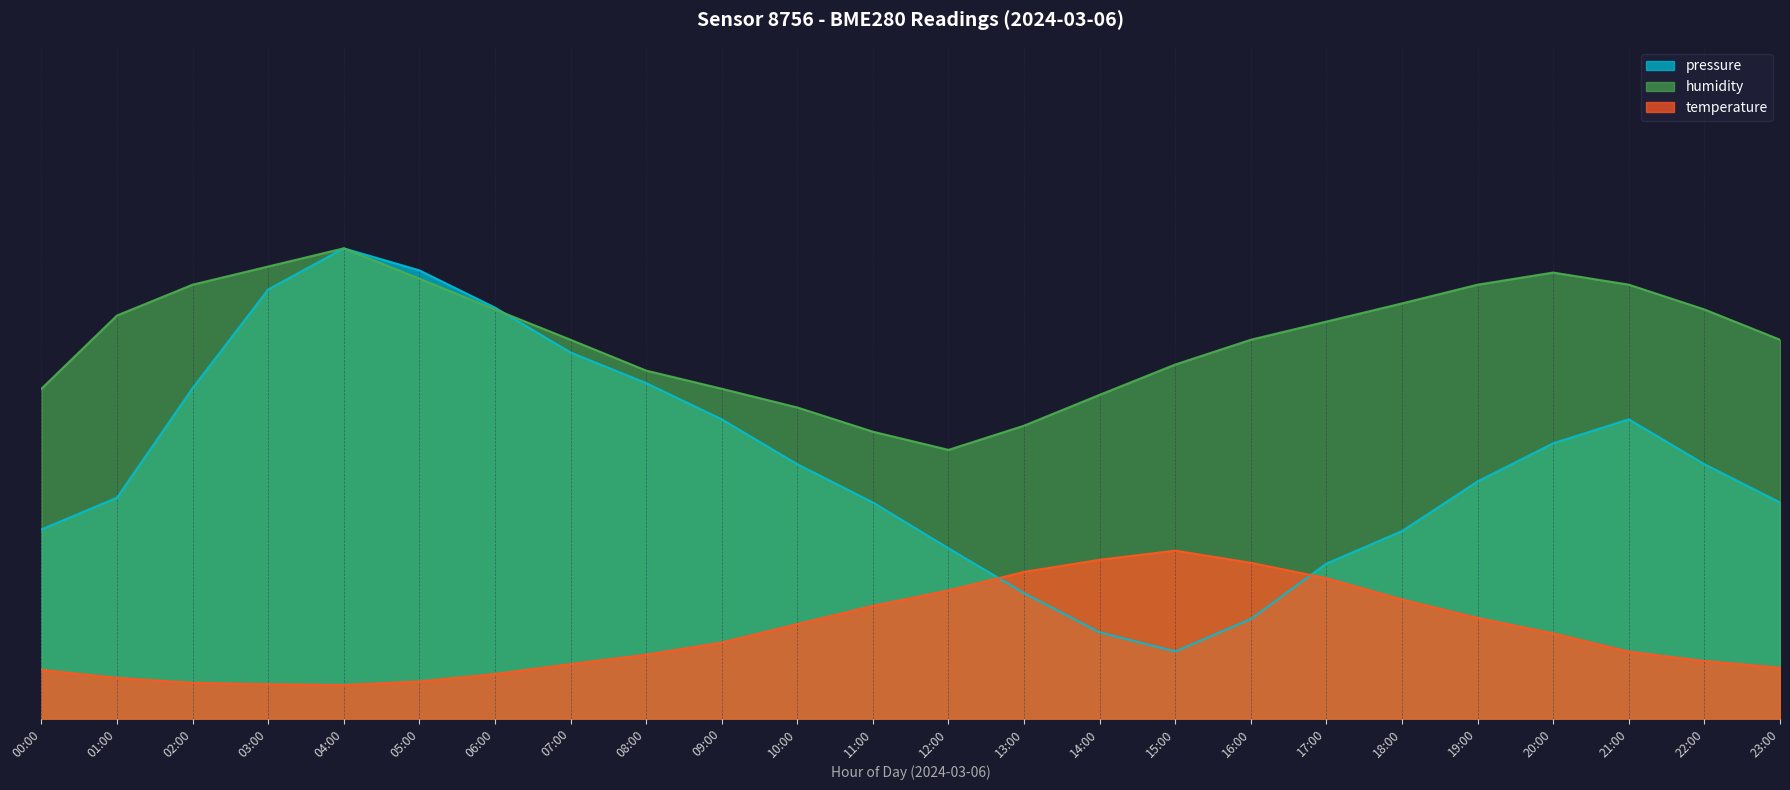

What position from the right is 07:00?

17